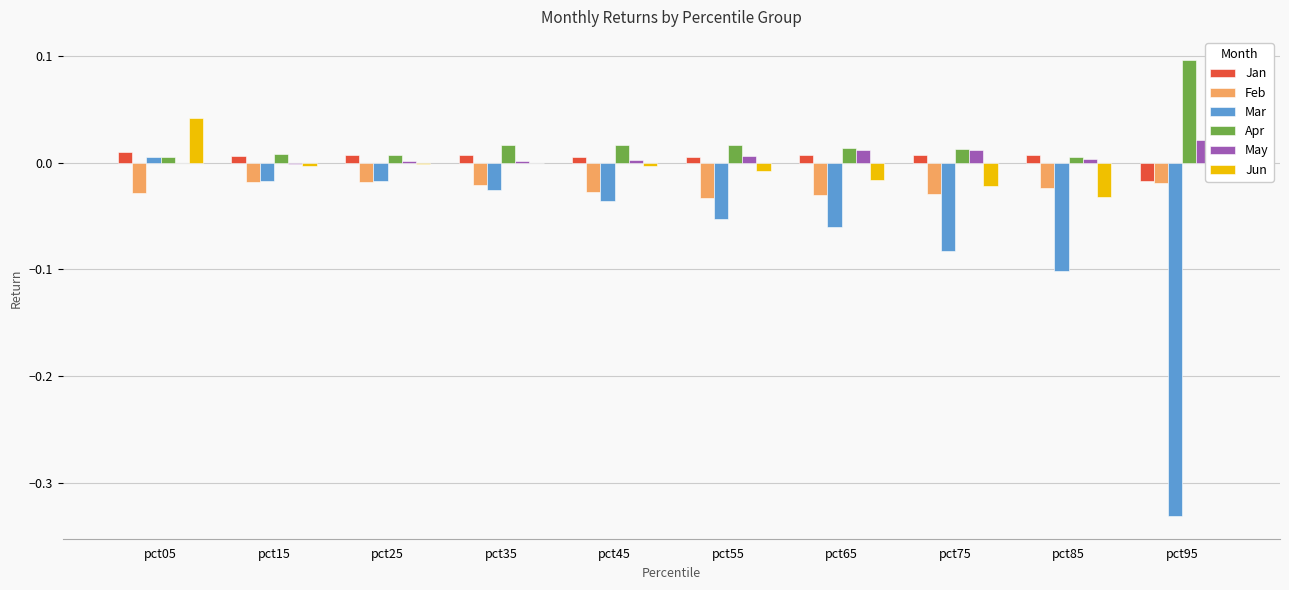

Does the chart contain stacked bars?

No